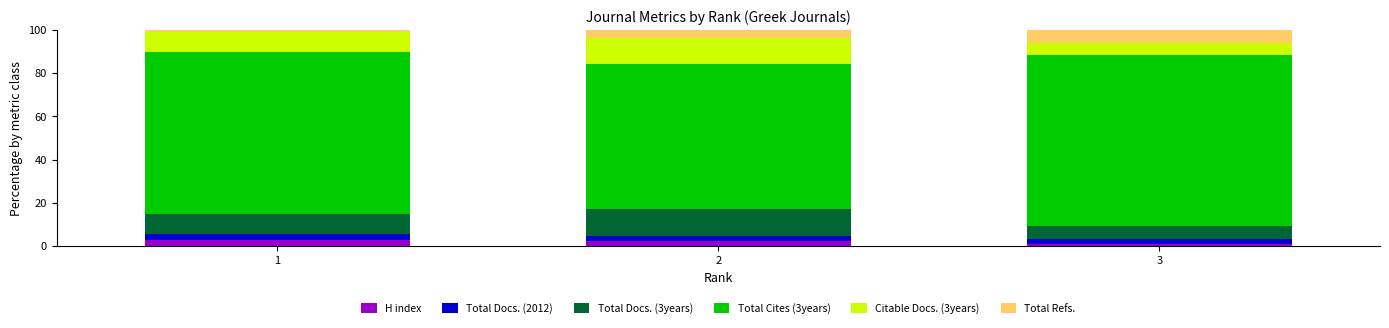

How many series are shown in this chart?

6